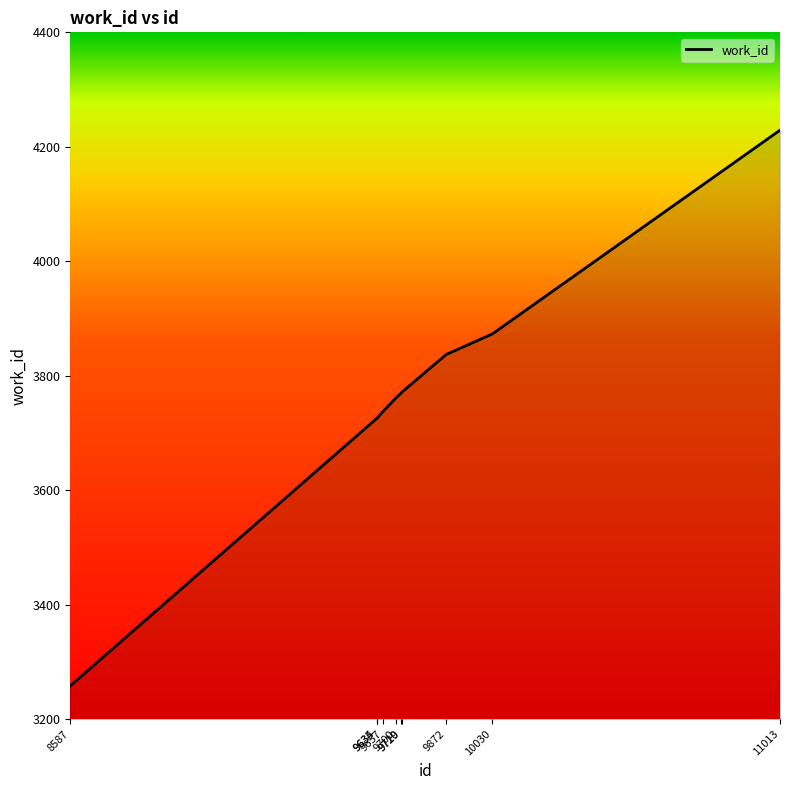

Count the number of categories in the chart.

10